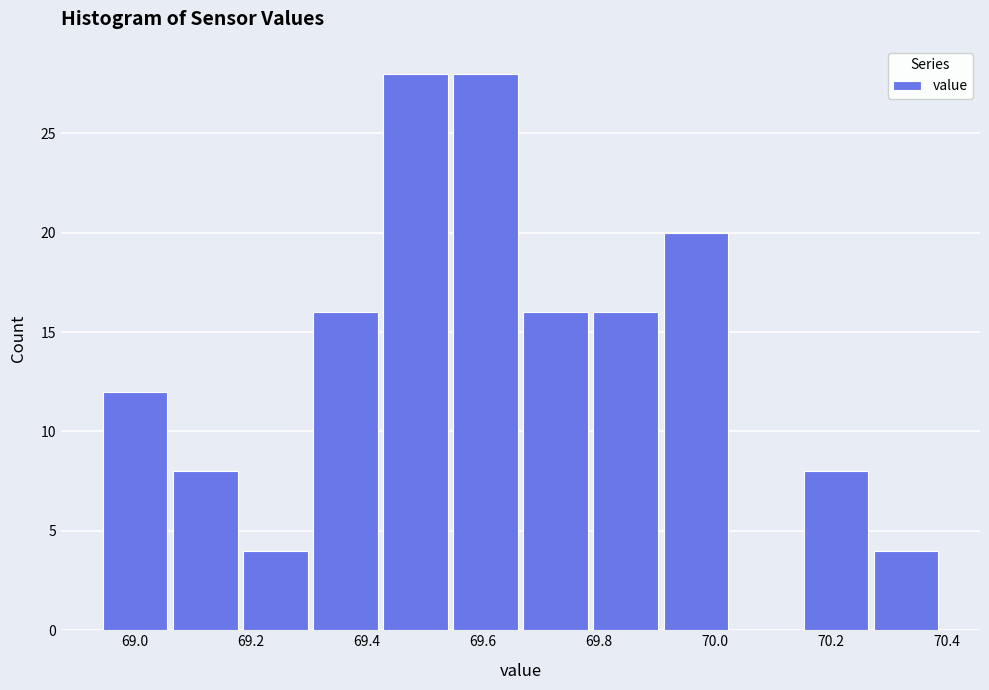

Reading left to right, list every bar in this chart as the range it spans on the x-axis followed by its height. Neither the bar edges nor the heights are printed on the chart, so give them approximately, as read against the axes.

68.94 to 69.06: 12
69.06 to 69.18: 8
69.18 to 69.30: 4
69.30 to 69.42: 16
69.42 to 69.54: 28
69.54 to 69.66: 28
69.66 to 69.78: 16
69.78 to 69.90: 16
69.90 to 70.02: 20
70.02 to 70.14: 0
70.14 to 70.26: 8
70.26 to 70.40: 4